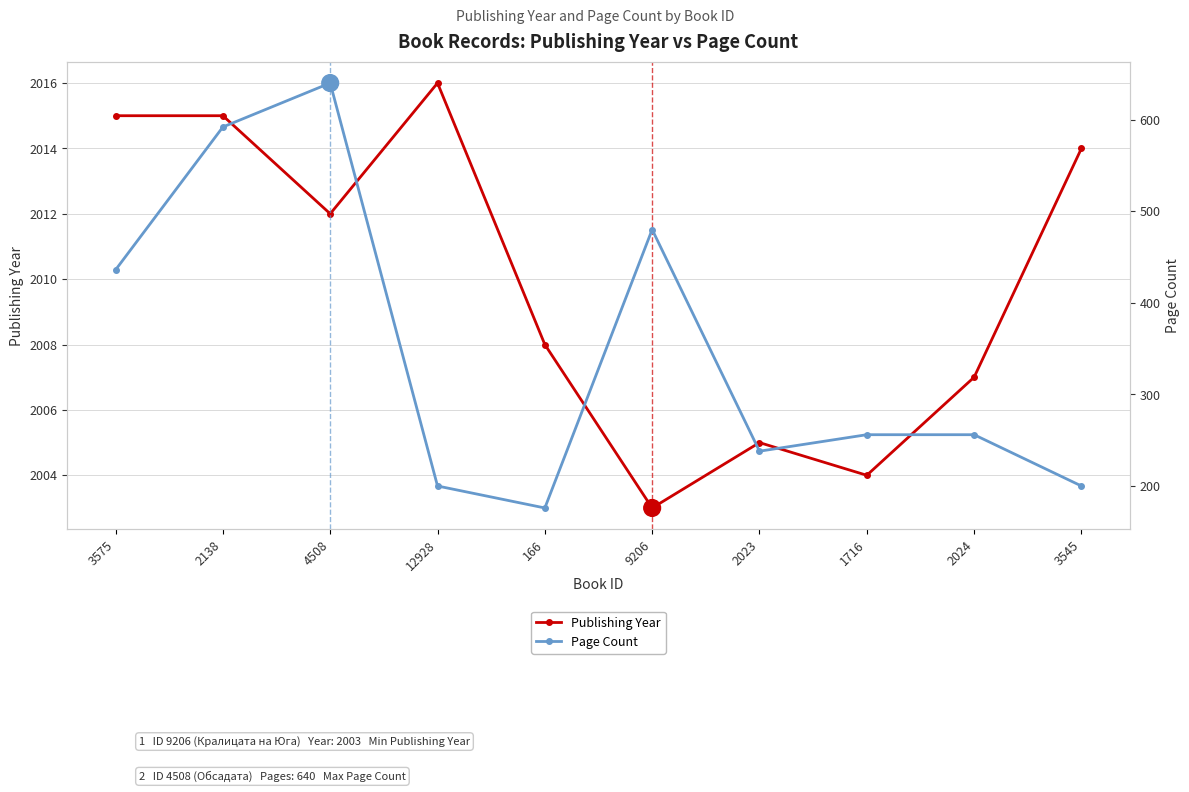

What is the difference between the maximum and minimum values in the Publishing Year series?

13